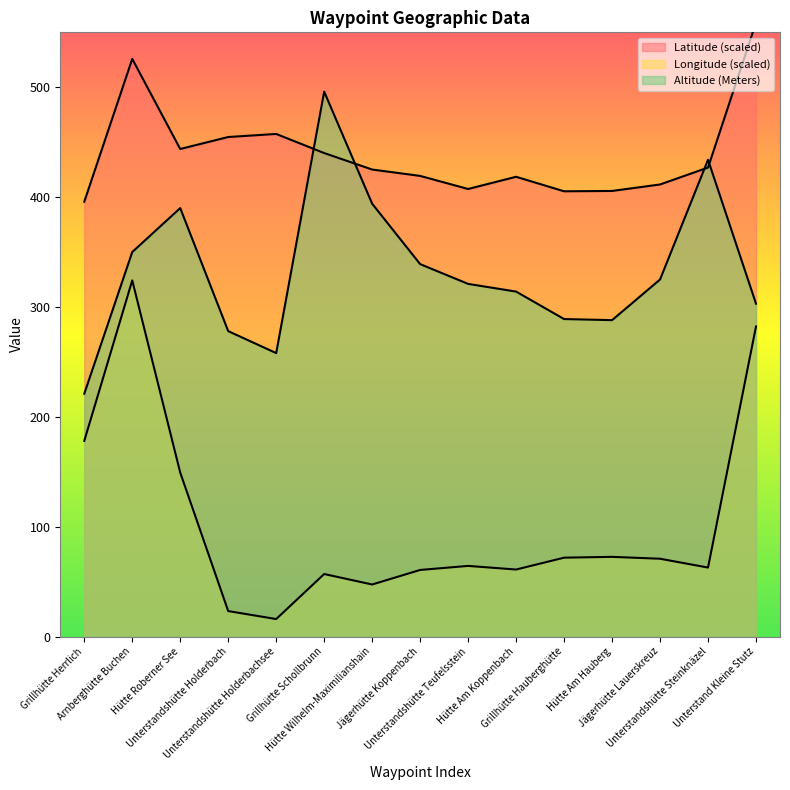

What is the difference between the highest and lowest values at Jägerhütte Lauerskreuz?

340.7